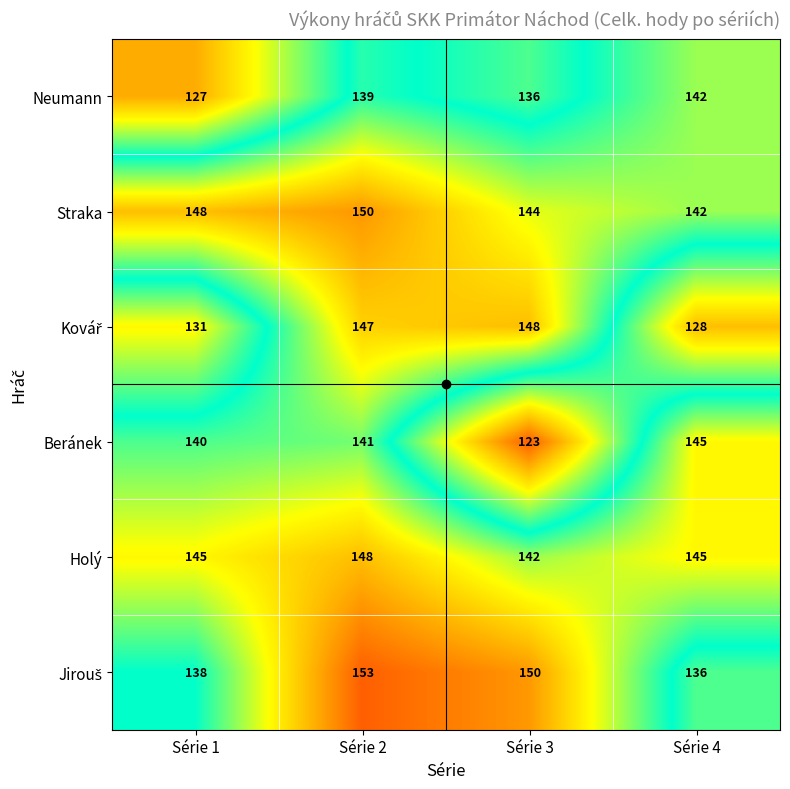

What is the spread (max minus min) of values at Série 4?

17